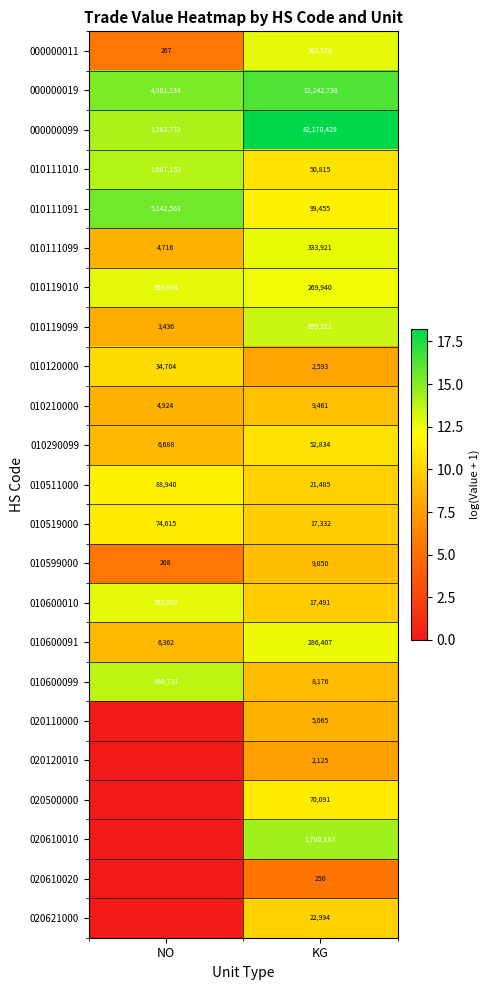

Rank the categories by 010511000 value from lowest to highest.

KG, NO